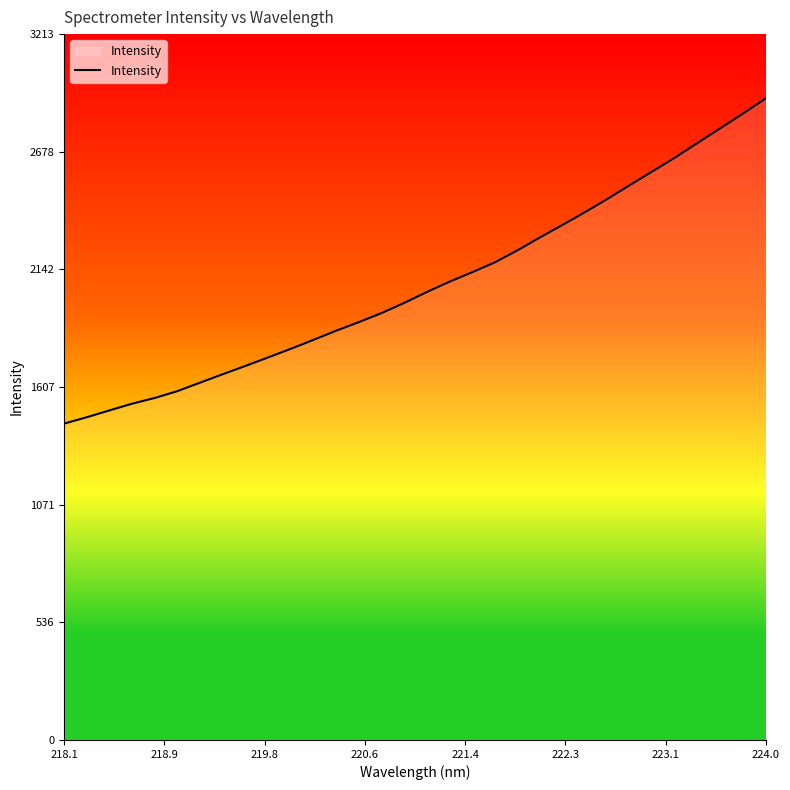

What is the difference between the maximum and minimum values?

1481.0